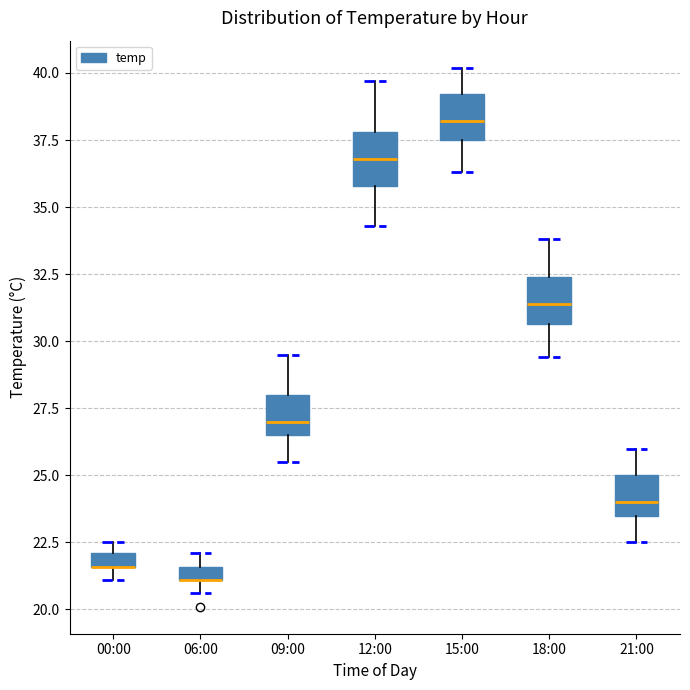

Where is the upper edge of the box for 06:00 on the y-axis? The values are not printed on the chart, so give them approximately, as read against the axis.

21.5